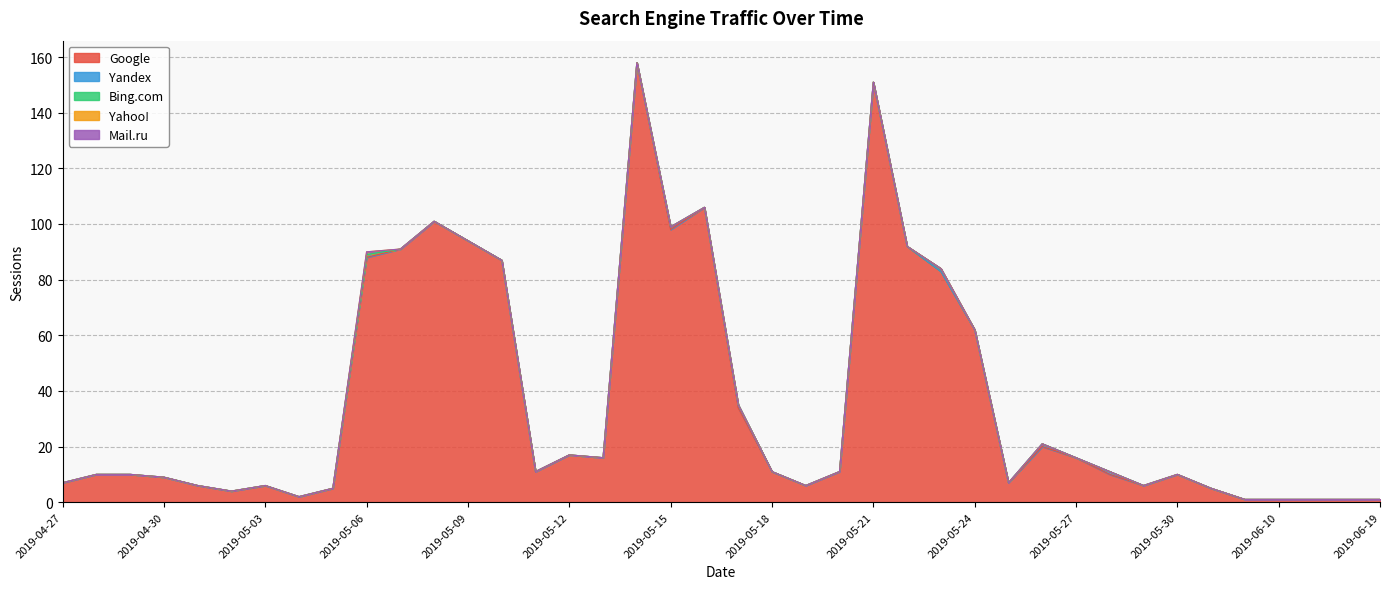

True or false: Bing.com and Yahoo! cross at least once.

False